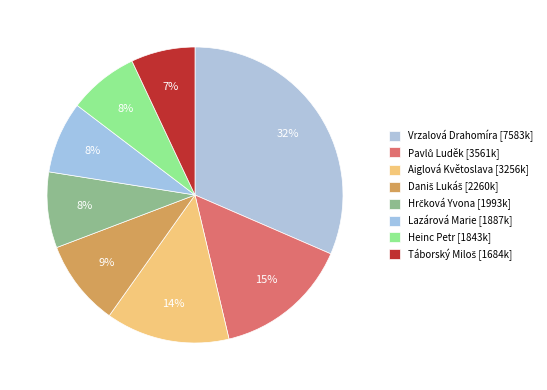

Rank the categories by value from highest to lowest.

Vrzalová Drahomíra, Pavlů Luděk, Aiglová Květoslava, Daniš Lukáš, Hrčková Yvona, Lazárová Marie, Heinc Petr, Táborský Miloš